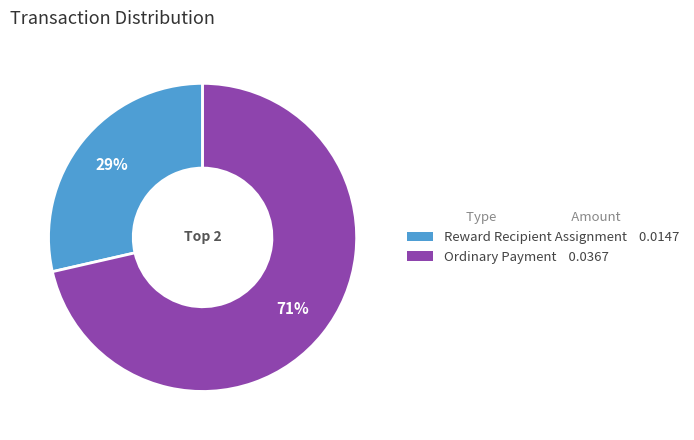

Do Ordinary Payment and Reward Recipient Assignment together represent more than half of the pie?

Yes